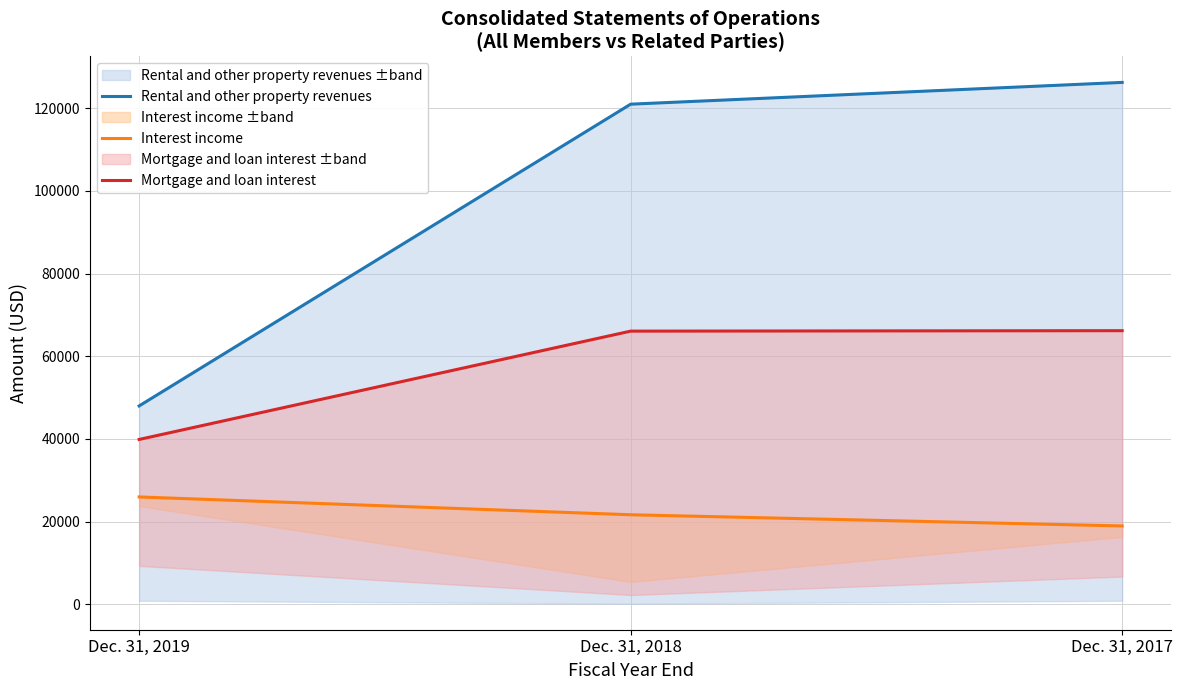

Does the chart have visible grid lines?

Yes